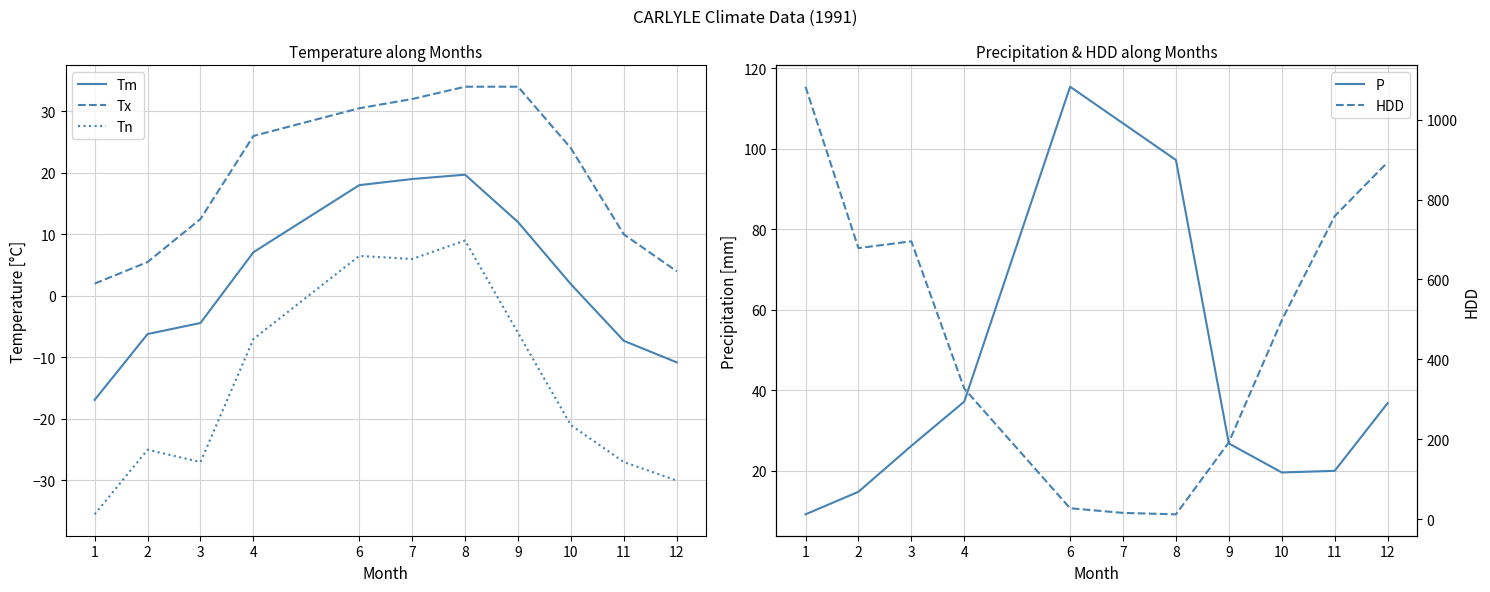

True or false: P has more than 2 interior local peaks.

False